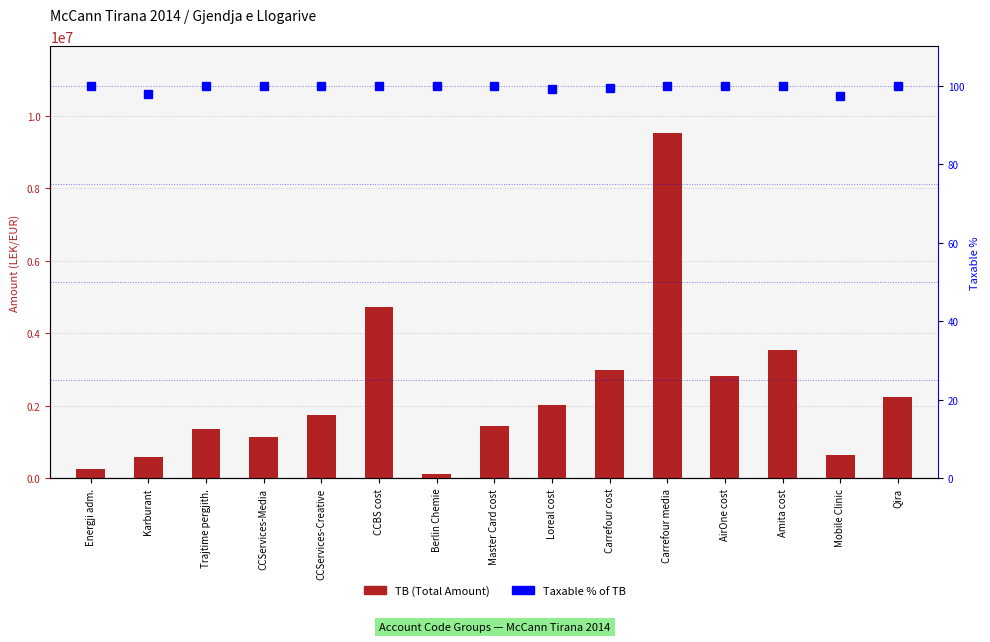

What is the difference between the TB (Total) values at Berlin Chemie and Energji adm.?

144327.1